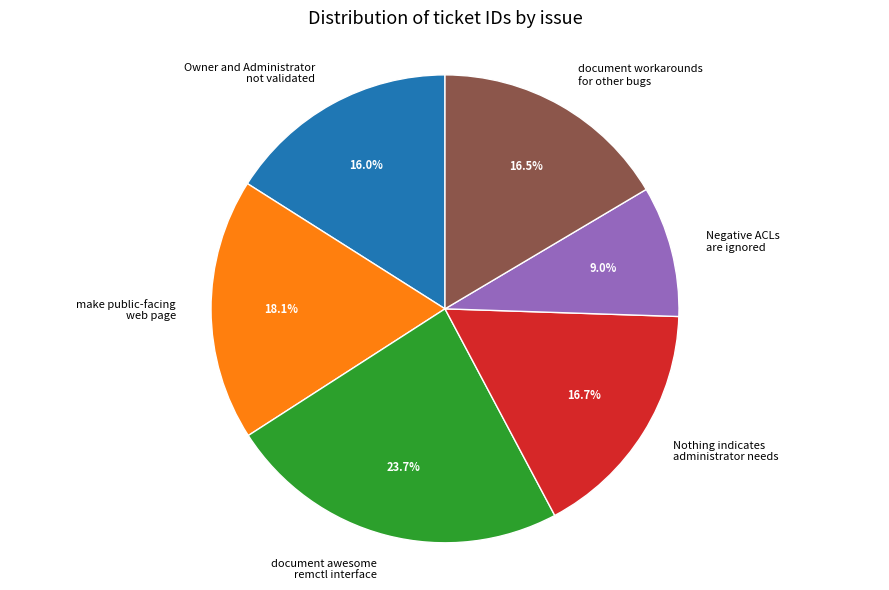

Which has a higher value, Negative ACLs are ignored or Nothing indicates administrator needs?

Nothing indicates administrator needs